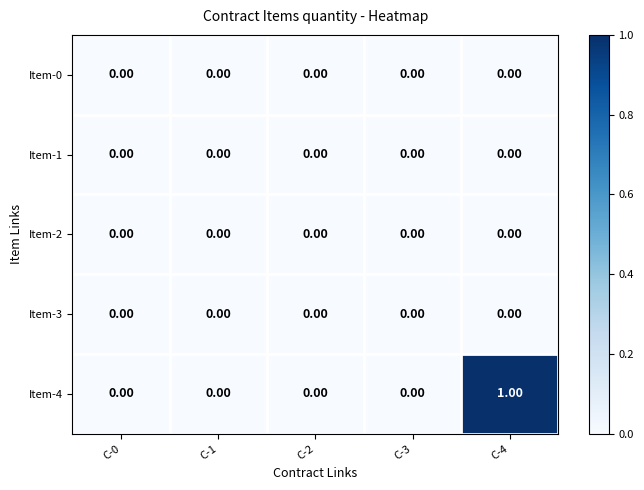

Which series has the largest total across all categories?

Item-4